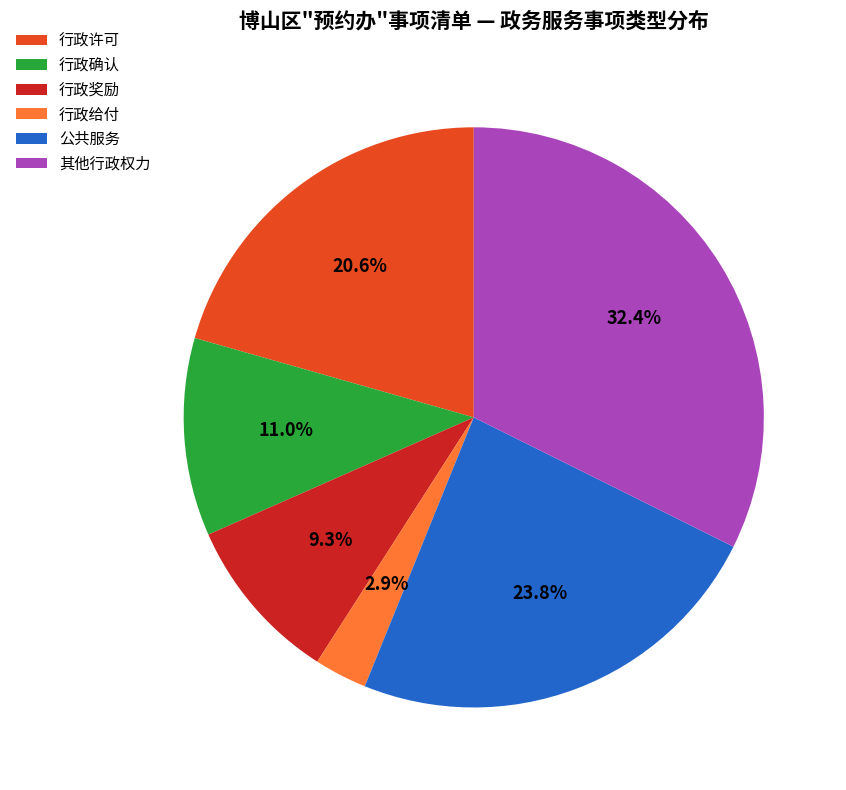

Between 行政奖励 and 行政确认, which is larger?

行政确认